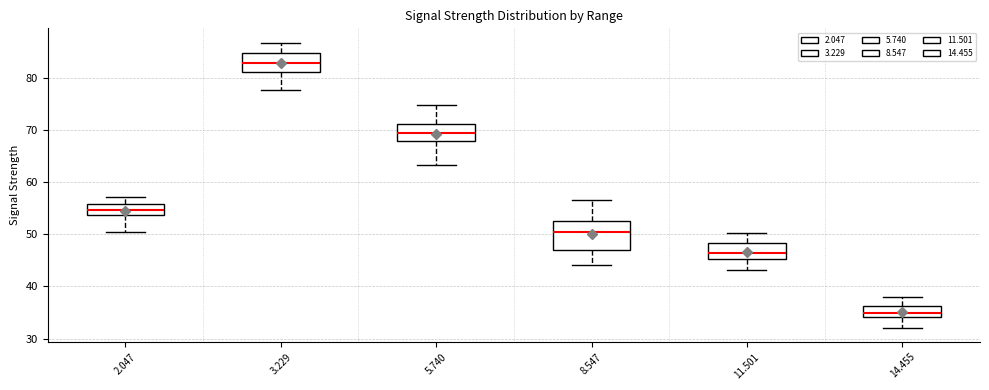

Which box is the tallest, from its lower edge to its upper edge?

8.547